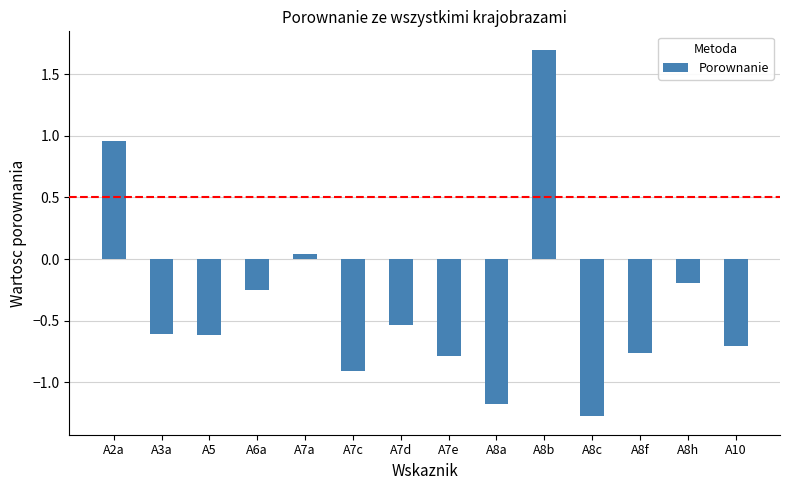

Does the chart contain stacked bars?

No